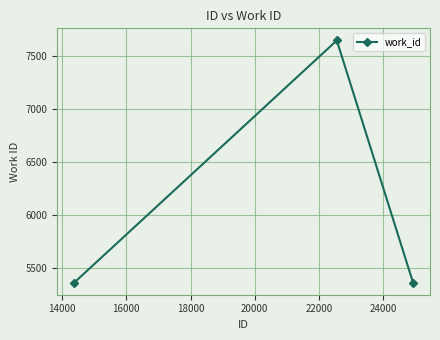

What is the sum of all values?

18380